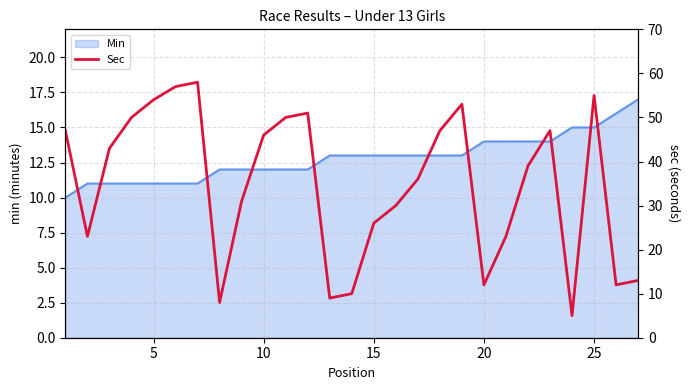

Reading left to right, transcribe all the data shown in this chart.

47	23	43	50	54	57	58	8	31	46	50	51	9	10	26	30	36	47	53	12	23	39	47	5	55	12	13